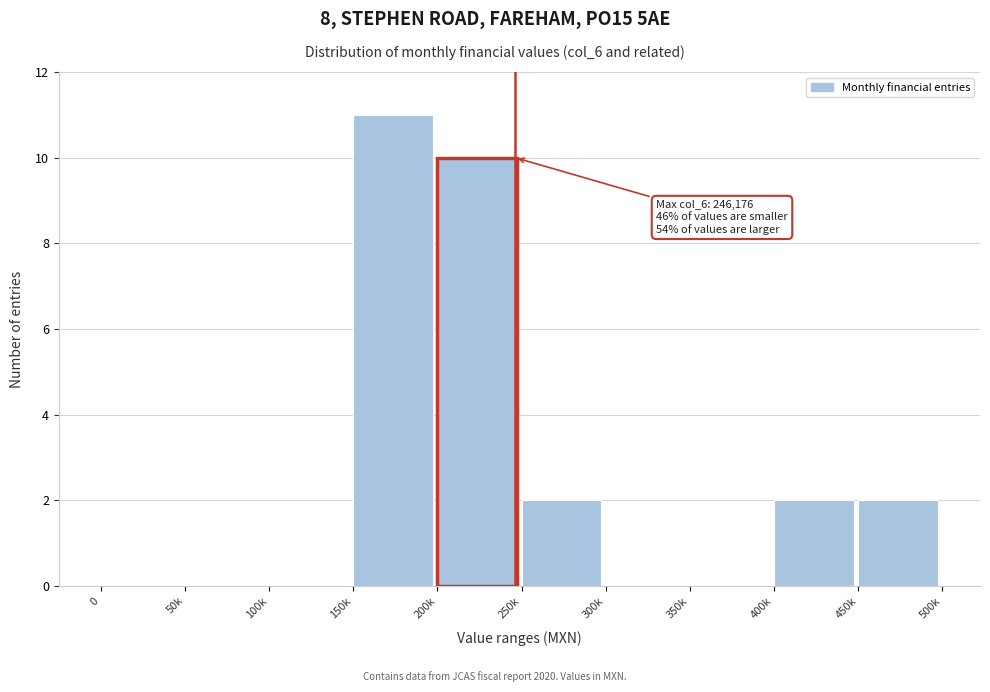

Reading left to right, transcribe all the data shown in this chart.

0=0	50k=0	100k=0	150k=11	200k=10	250k=2	300k=0	350k=0	400k=2	450k=2